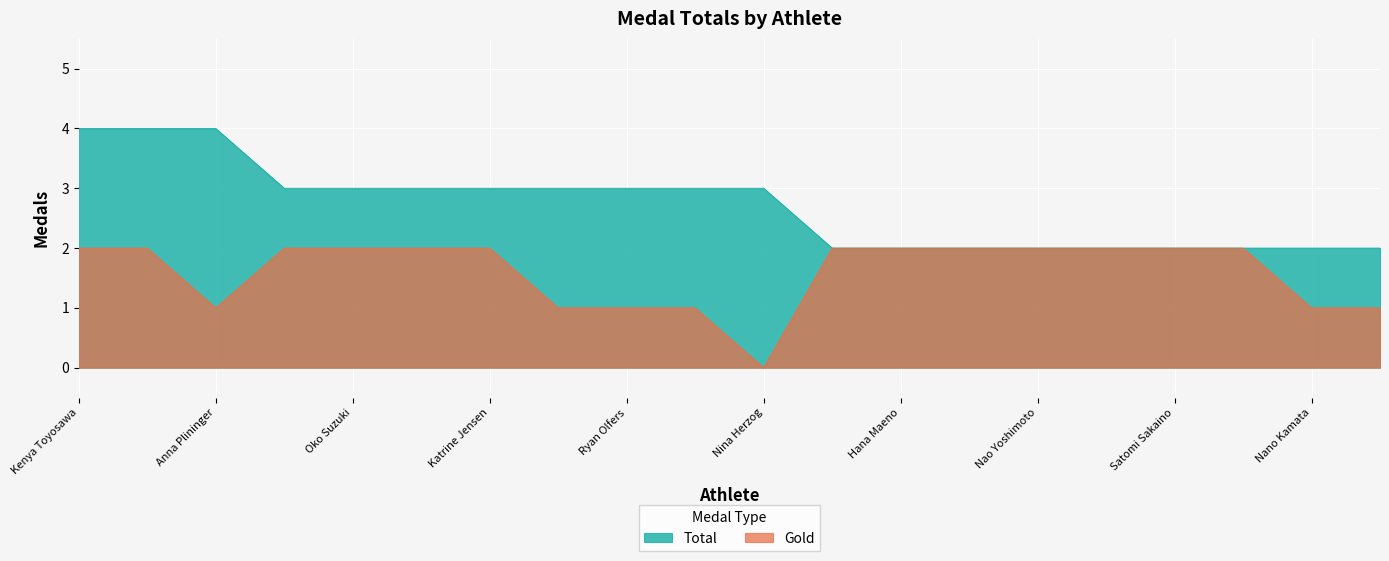

Where is the first local minimum for Gold?

Anna Plininger